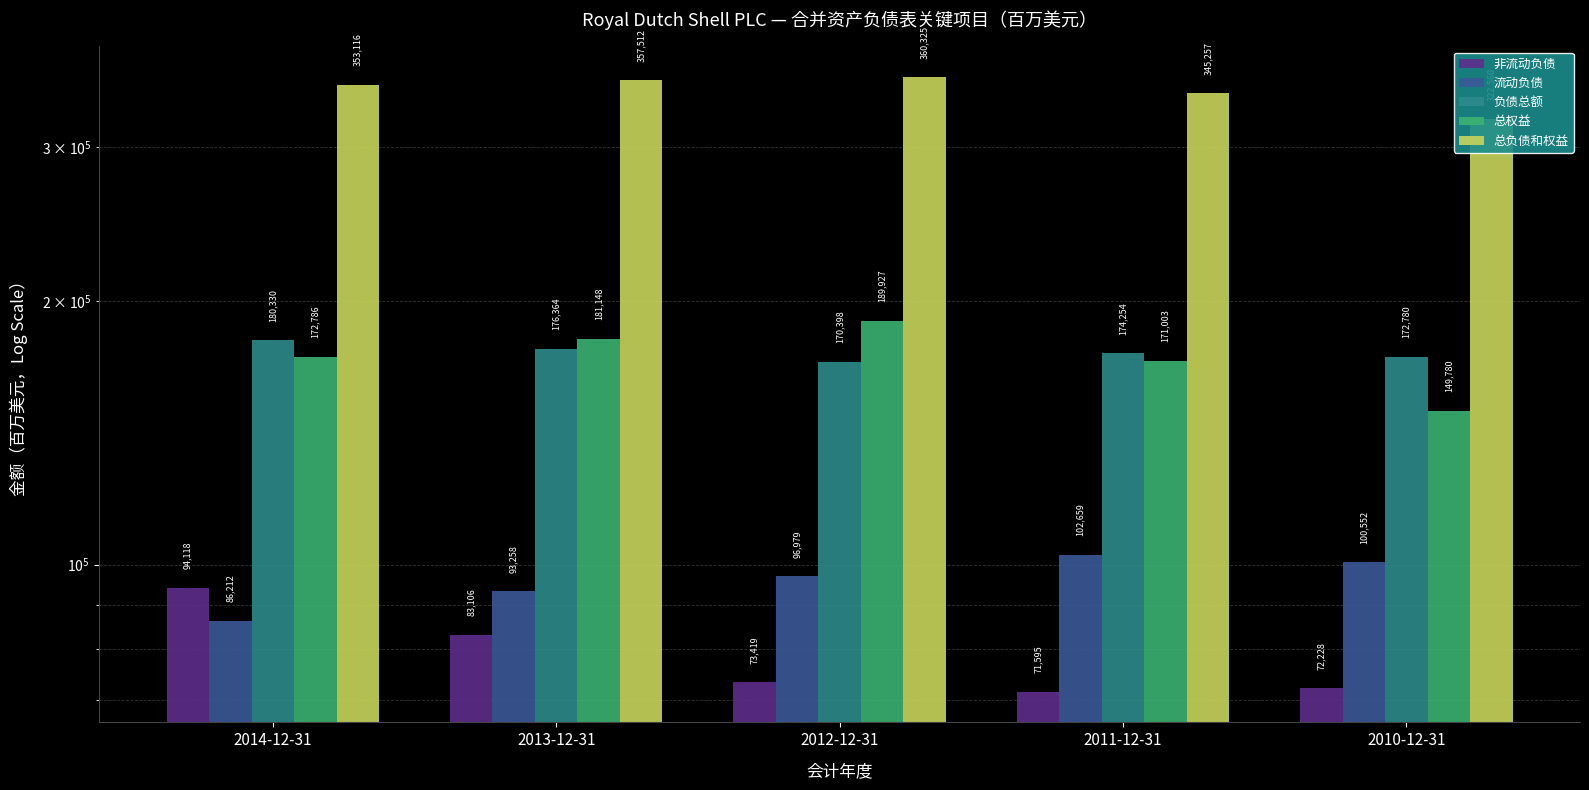

How many bars are there in total?

25